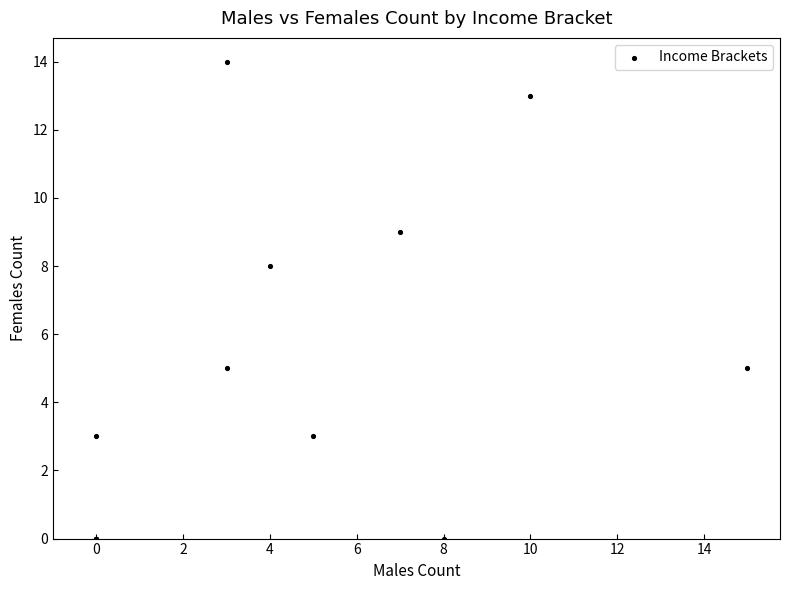

What Y value in the scatter plot is closest to 7?

8